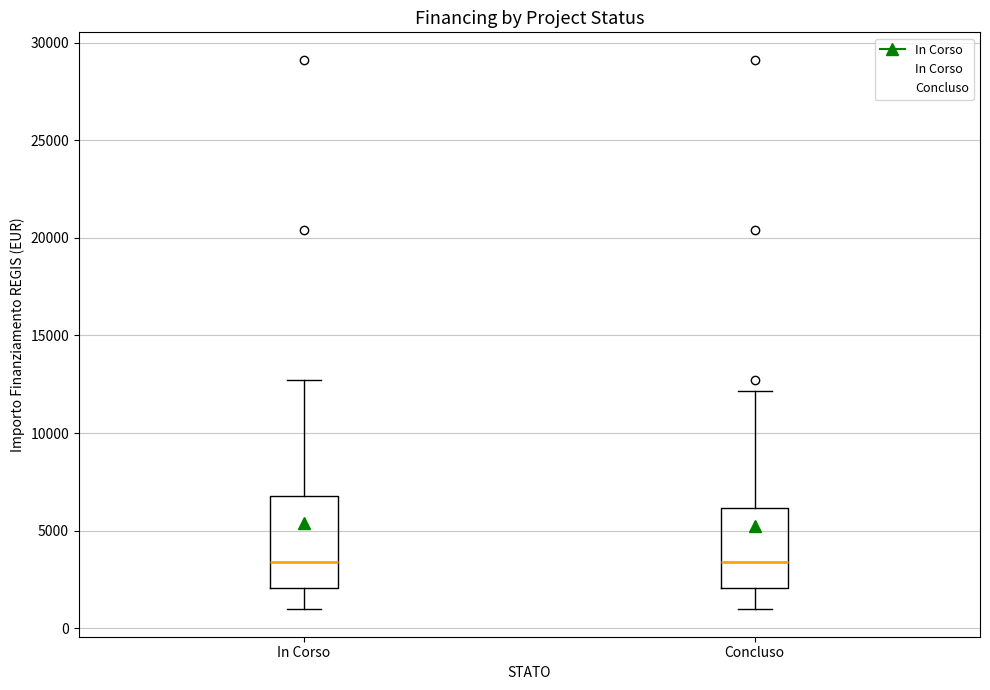

Reading left to right, read every box against the y-axis: the position of its median line, the range the box covers, and the ends of its whiskers. The values are not printed on the chart, so give them approximately, as read against the axis.

In Corso: median 3500, box 2000 to 7000, whiskers 1000 to 12500
Concluso: median 3500, box 2000 to 6000, whiskers 1000 to 12000